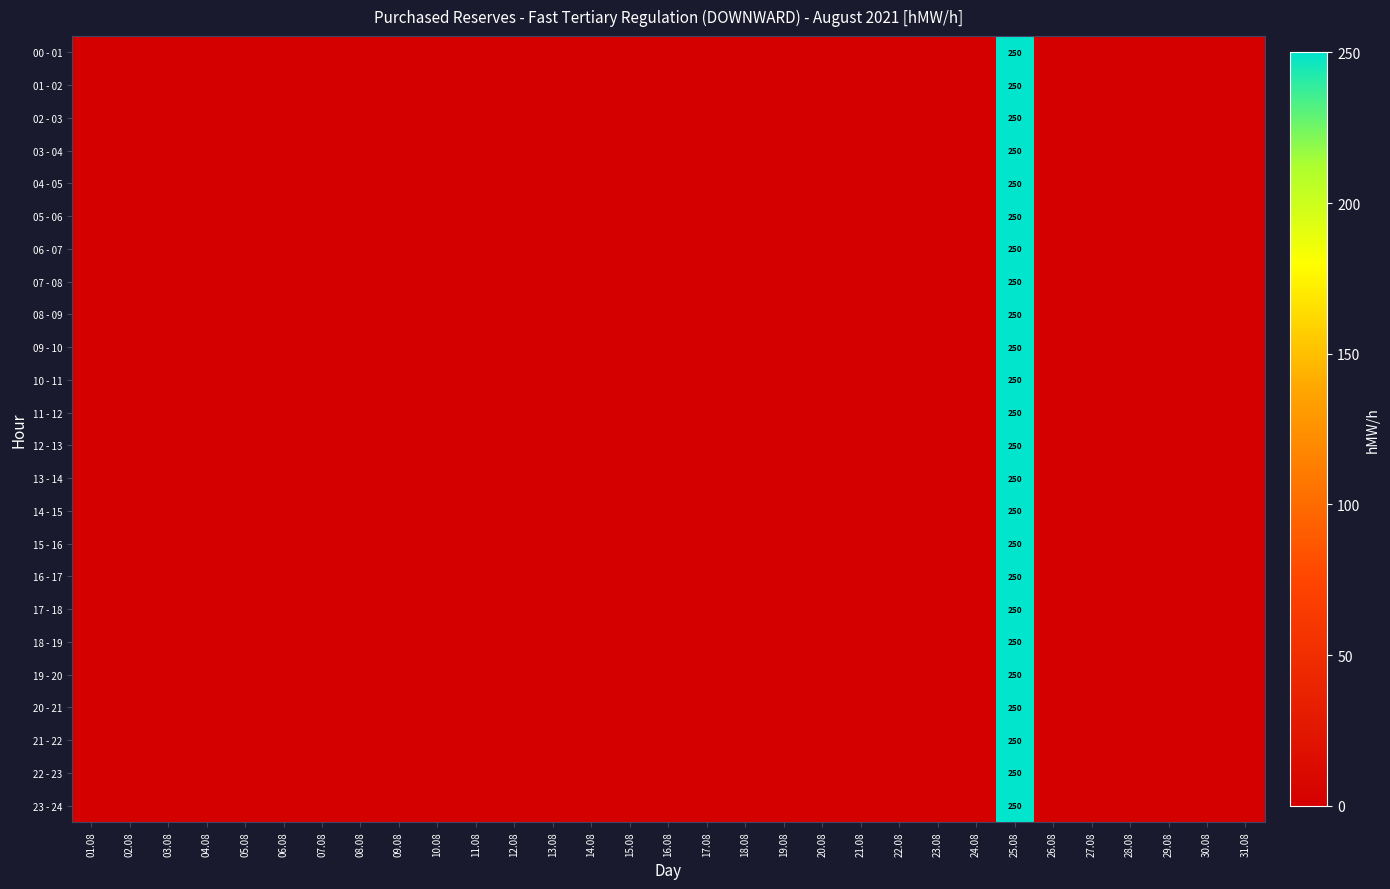

True or false: 05 - 06 has a value of 250 at 25.08.

True